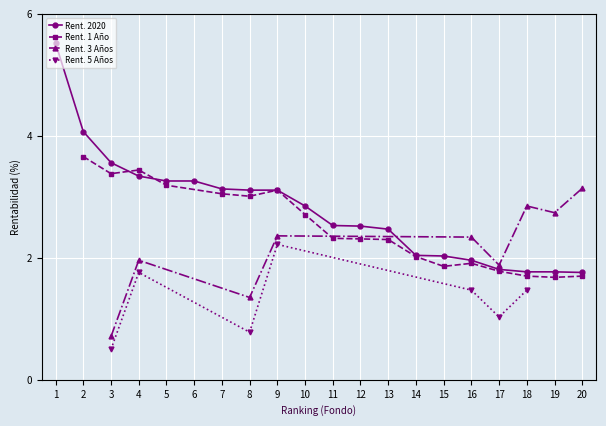

Rank the series by their maximum value, from highest to lowest.

Rent. 2020, Rent. 1 Año, Rent. 3 Años, Rent. 5 Años